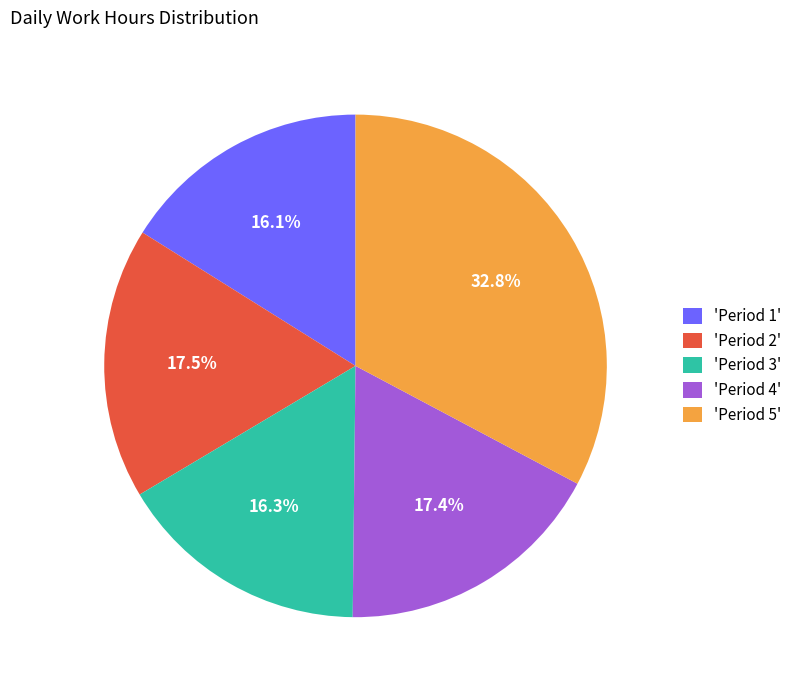

Do 'Period 5' and 'Period 3' together represent more than half of the pie?

No